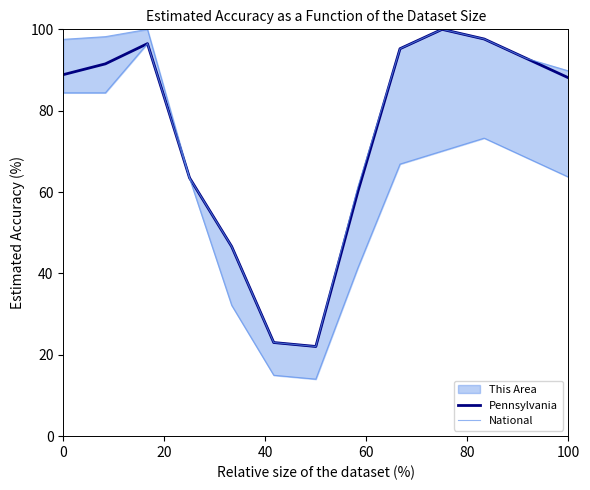

True or false: Pennsylvania has a value of 45.5 at 0.

False